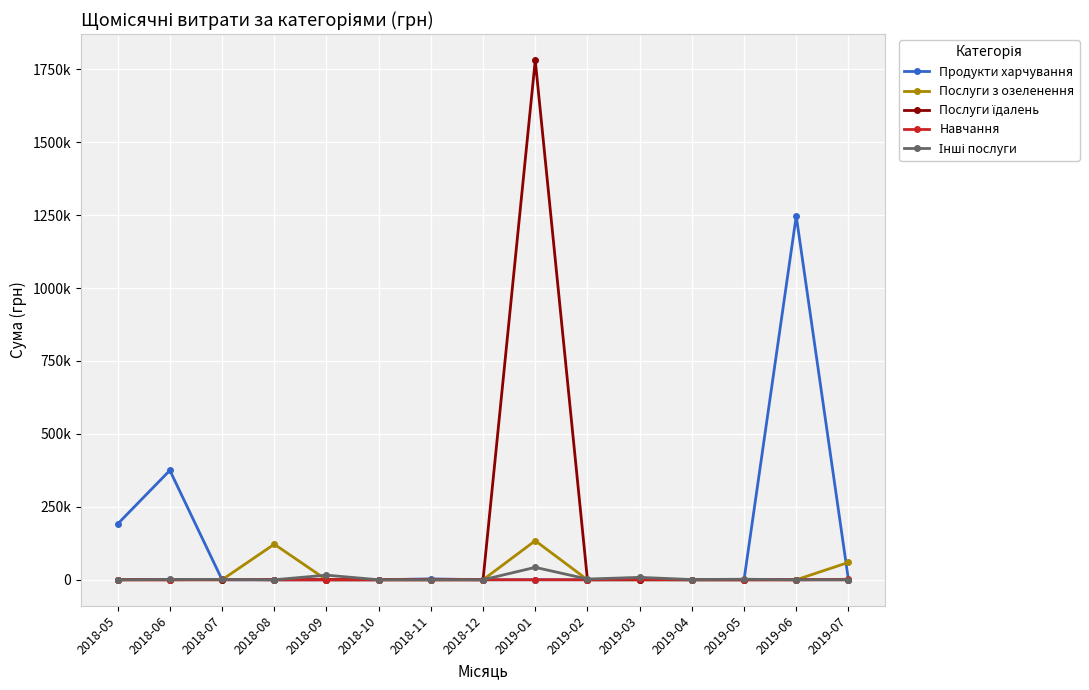

Which series has the largest total across all categories?

Продукти харчування